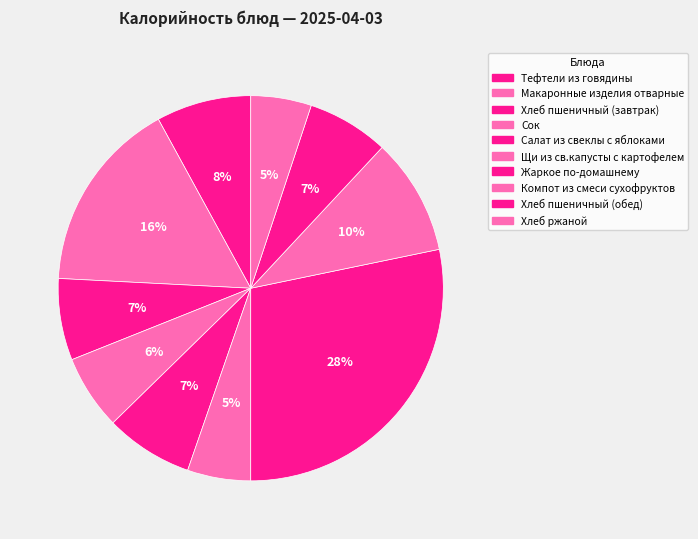

How many segments does this pie chart have?

10